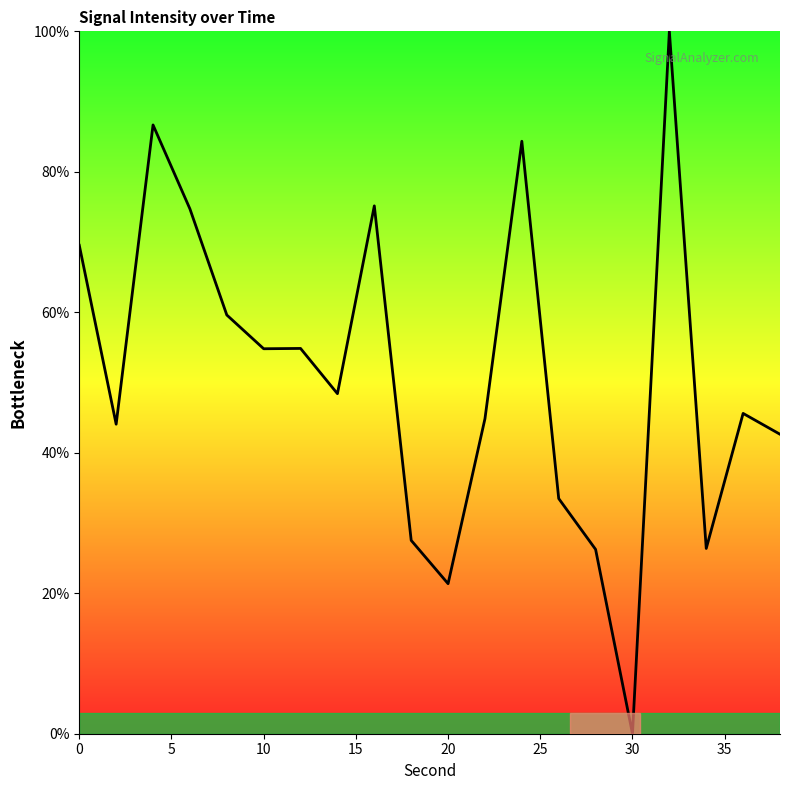

Does the chart have visible grid lines?

No